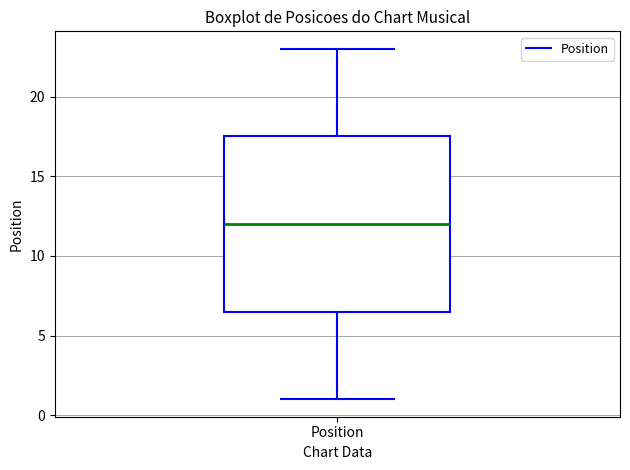

Where does the lower whisker of the box for Position end on the y-axis? The values are not printed on the chart, so give them approximately, as read against the axis.

1.0